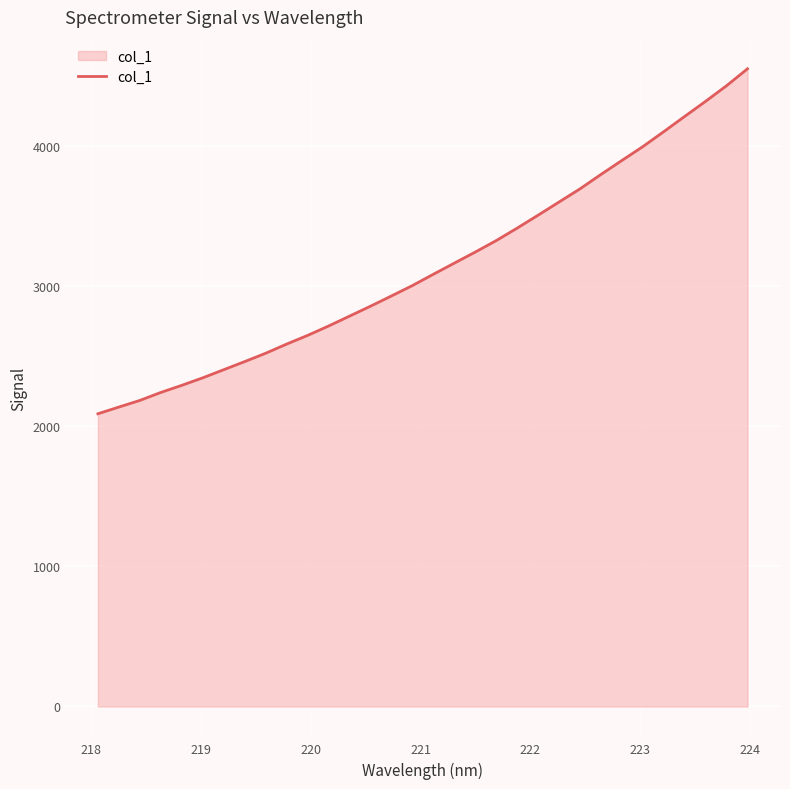

What is the maximum value shown in the chart?

4551.2